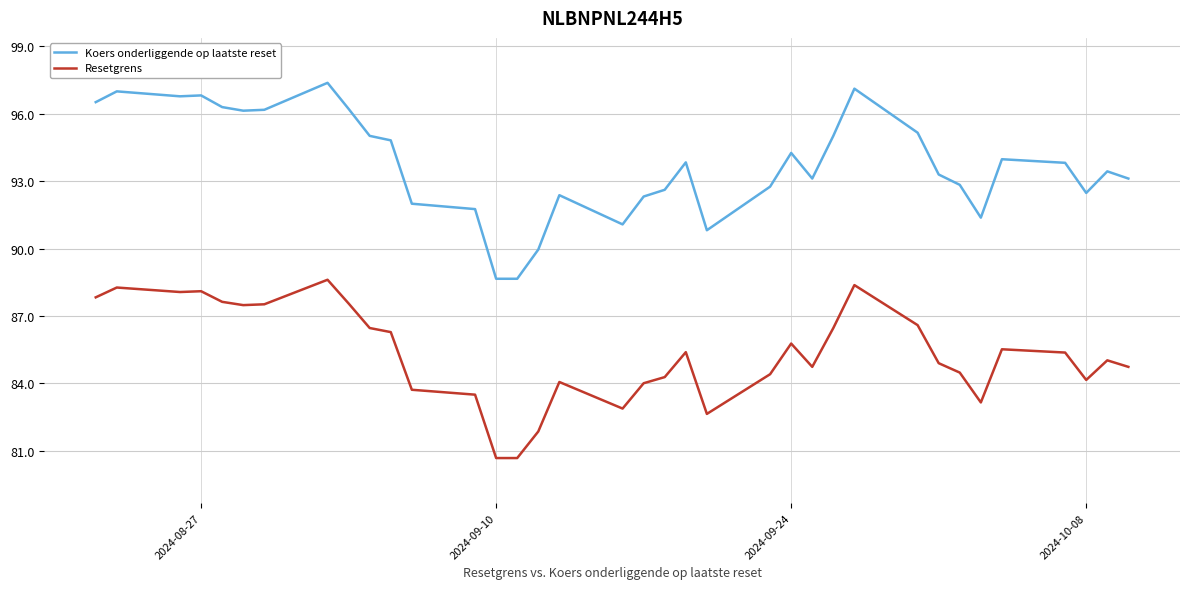

List the series in order of their peak value, lowest first.

Resetgrens, Koers onderliggende op laatste reset